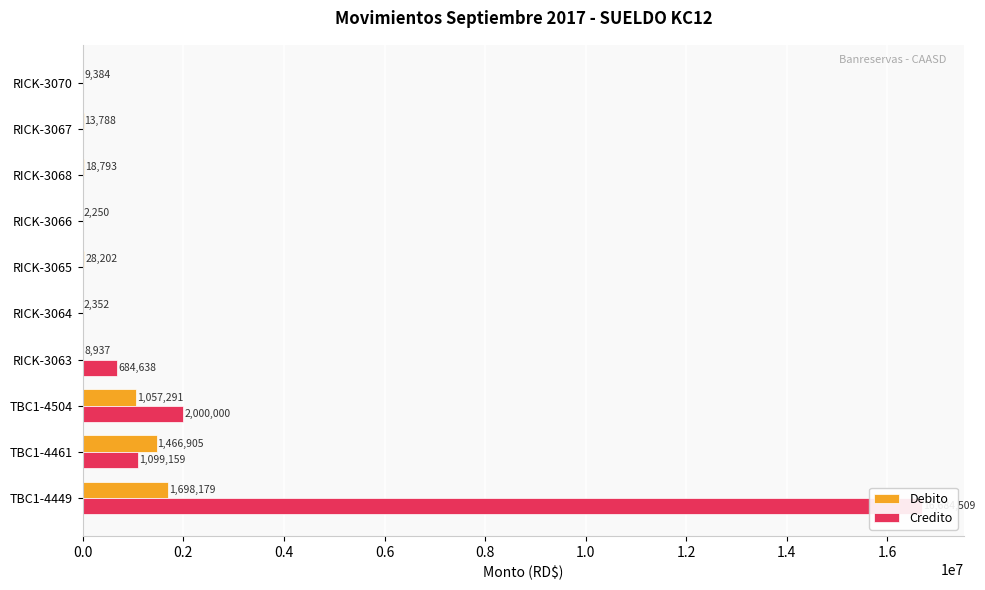

How many bars are there in total?

20